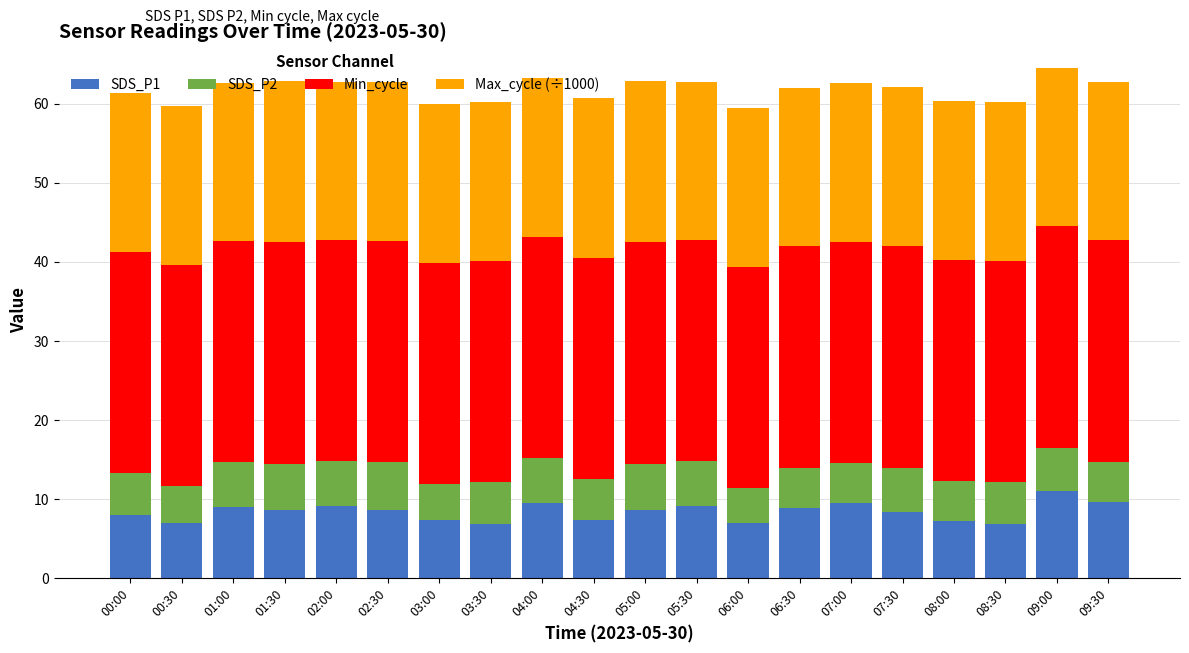

How many series are shown in this chart?

4